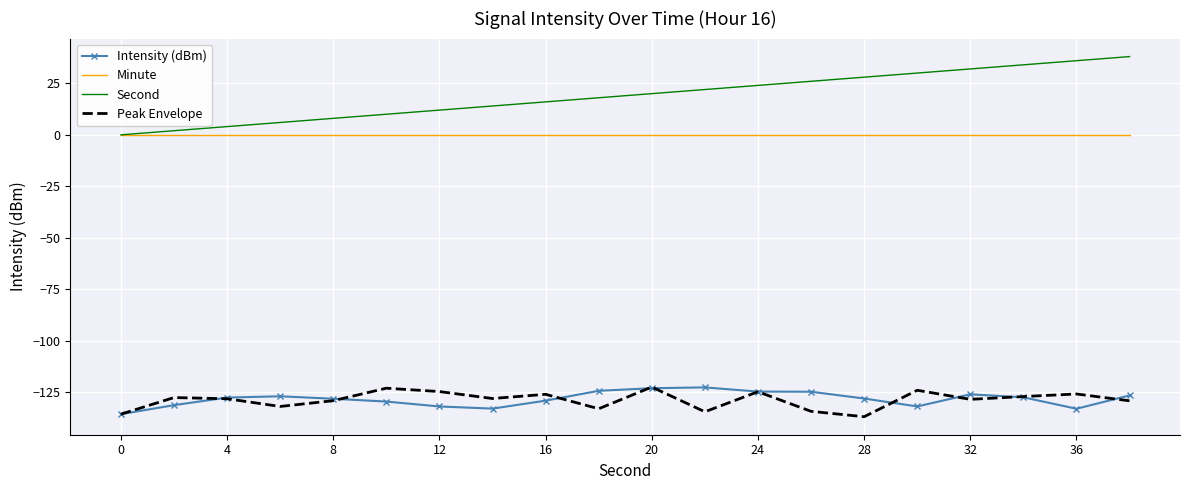

Which series has the widest spread of values?

Second